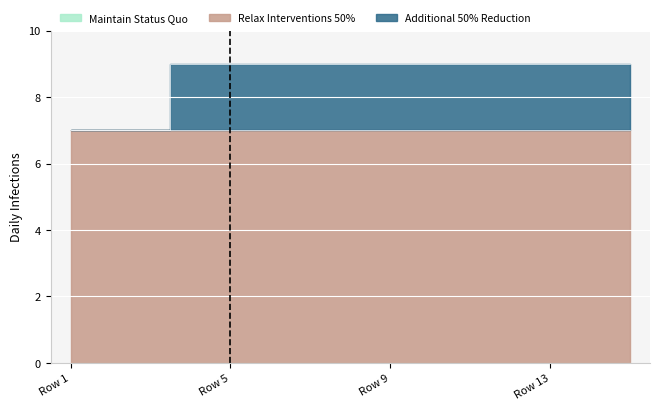

What is the spread (max minus min) of values at Rbr. 13?

7